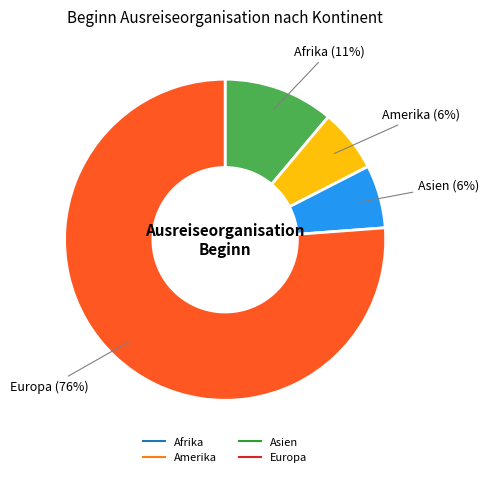

Which slice is the largest?

Europa